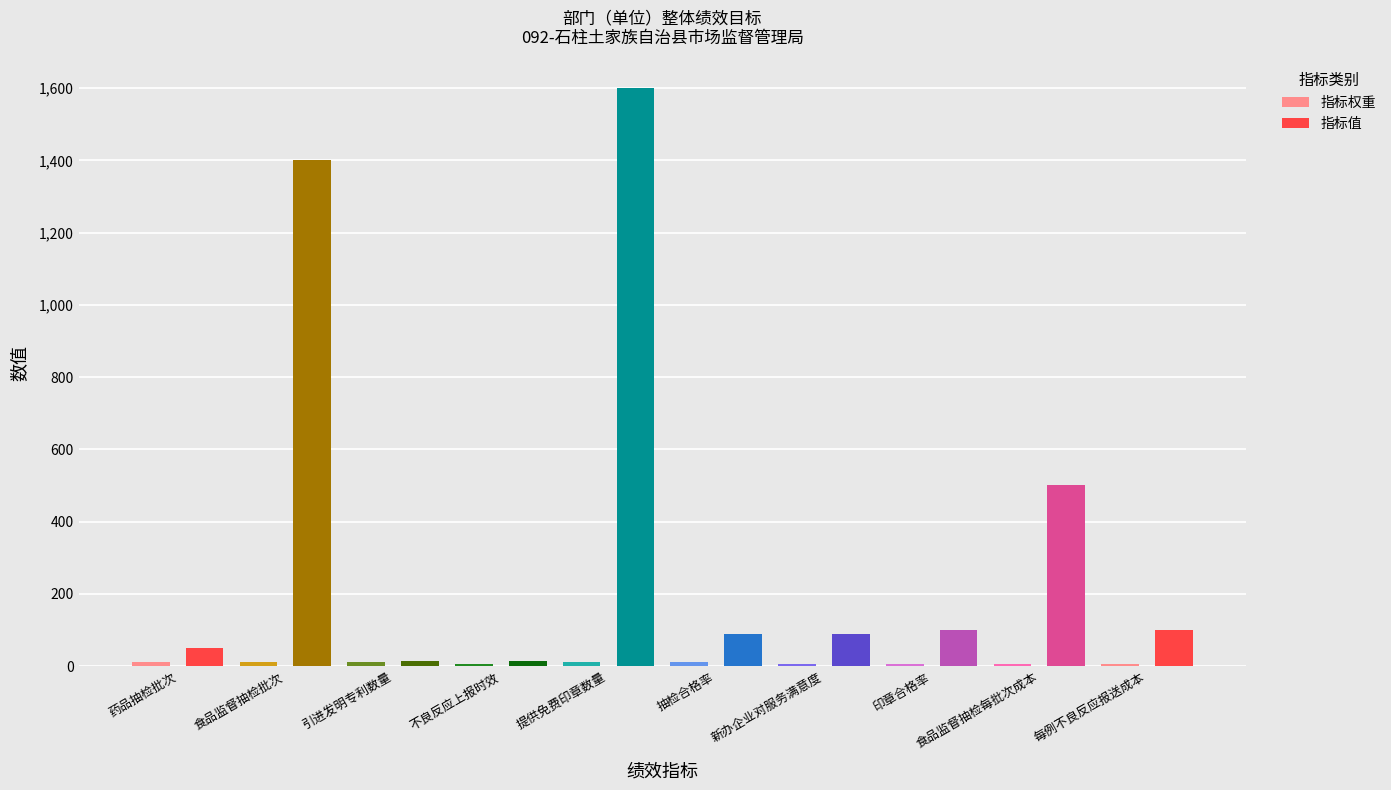

Is it true that 指标值 equals 830 at 食品监督抽检每批次成本?

False